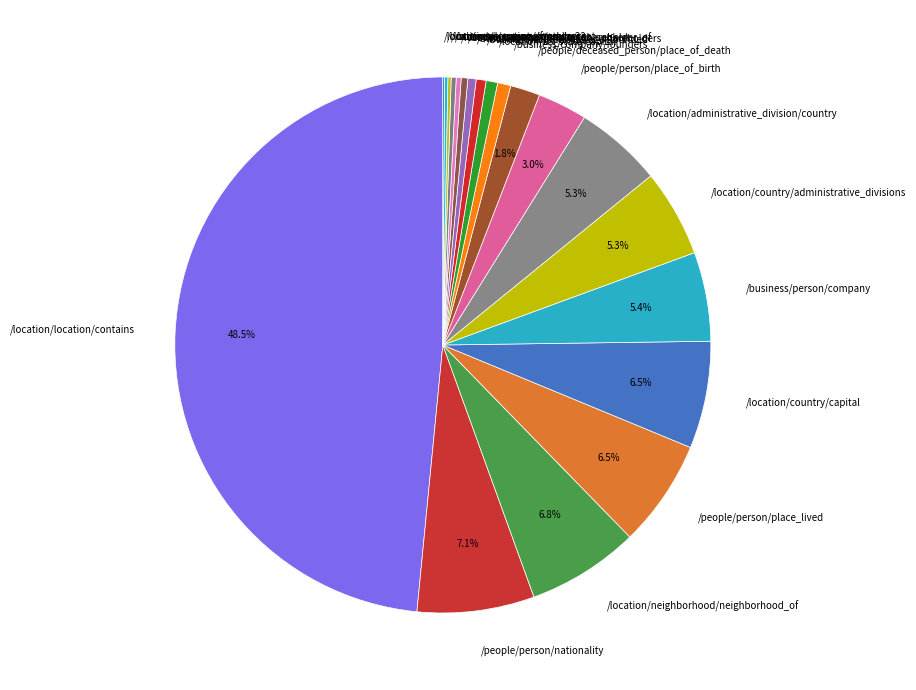

Does /location/us_state/capital represent more than half of the total?

No